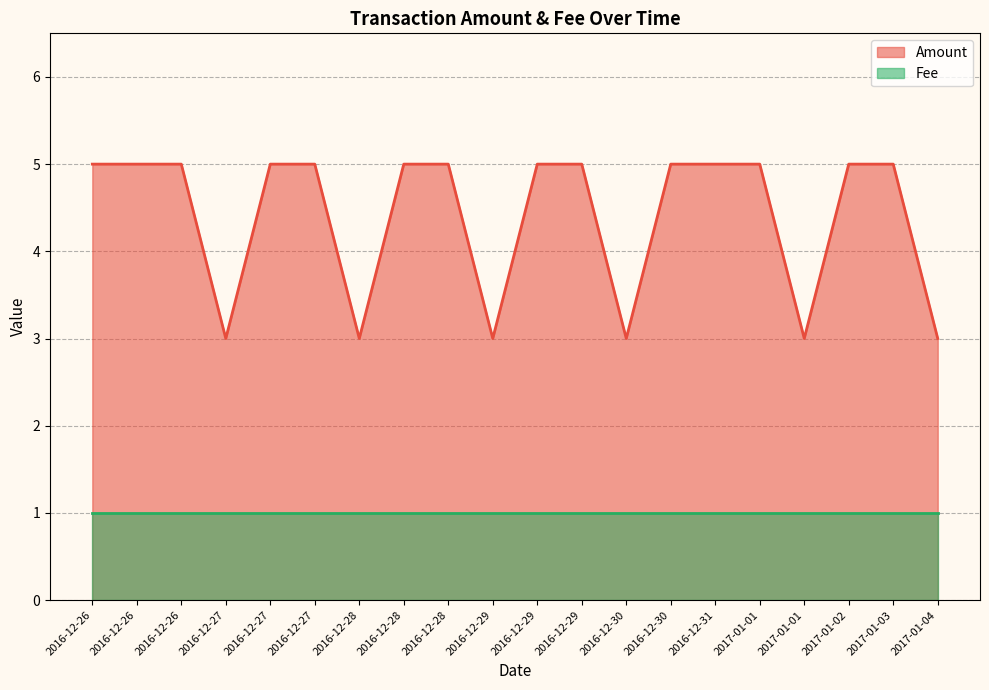

Where is the data nearest to the value 4?

2016-12-26